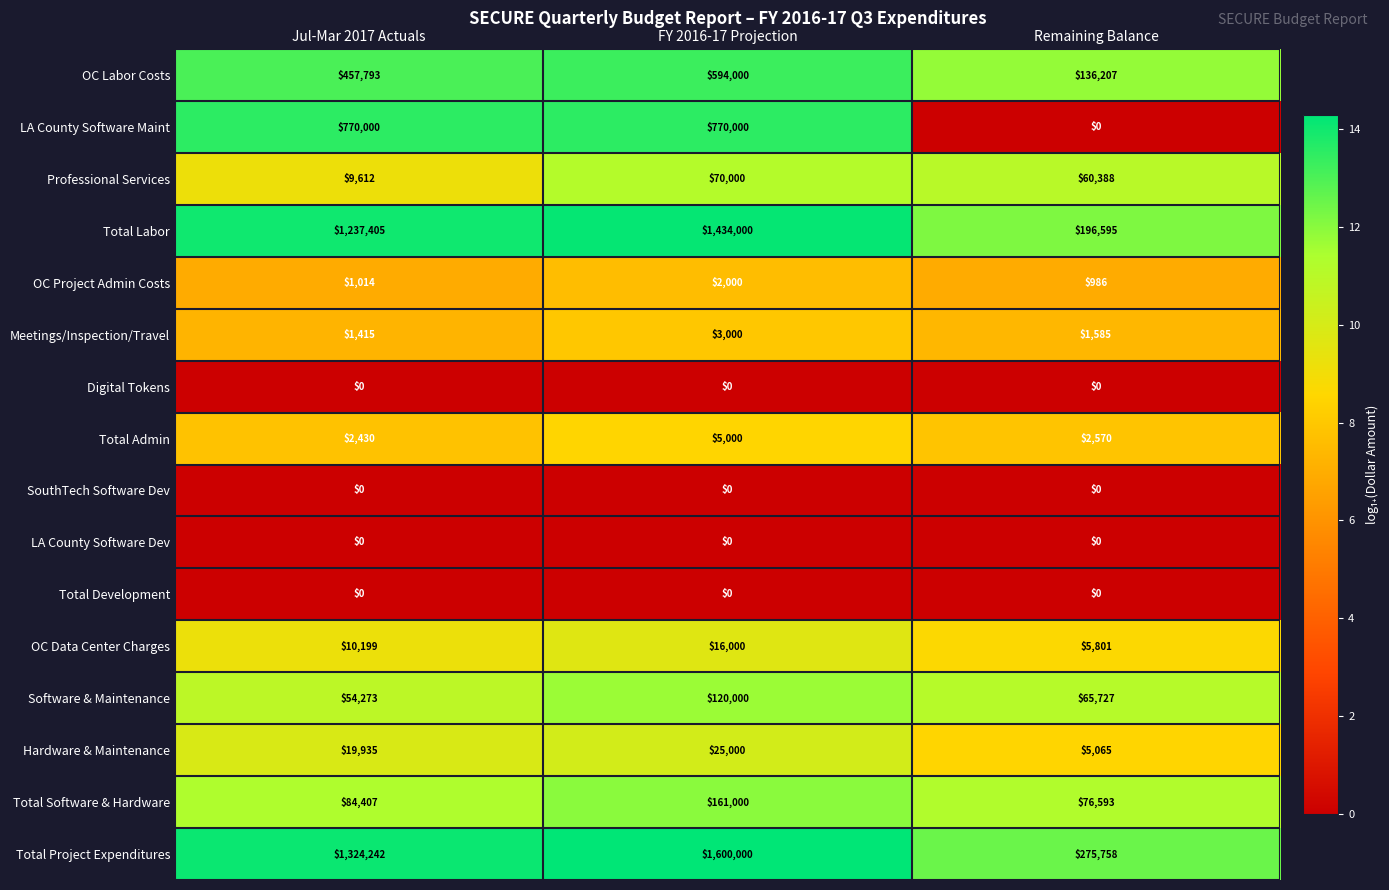

What value does the Total Admin series have at FY 2016-17 Projection, to the nearest 10?

5000